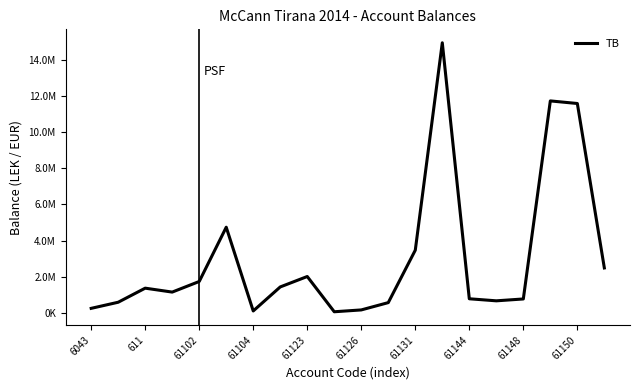

Does the chart have visible grid lines?

No